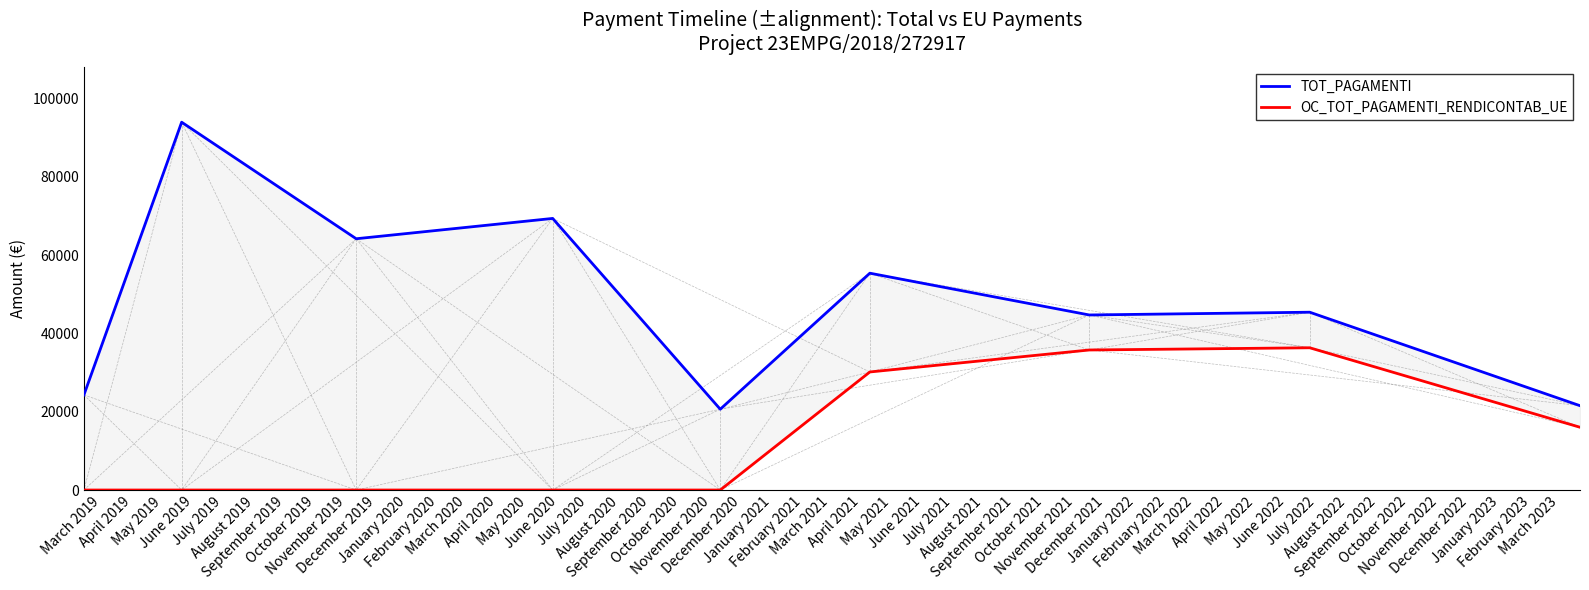

Which series has the largest total across all categories?

TOT_PAGAMENTI